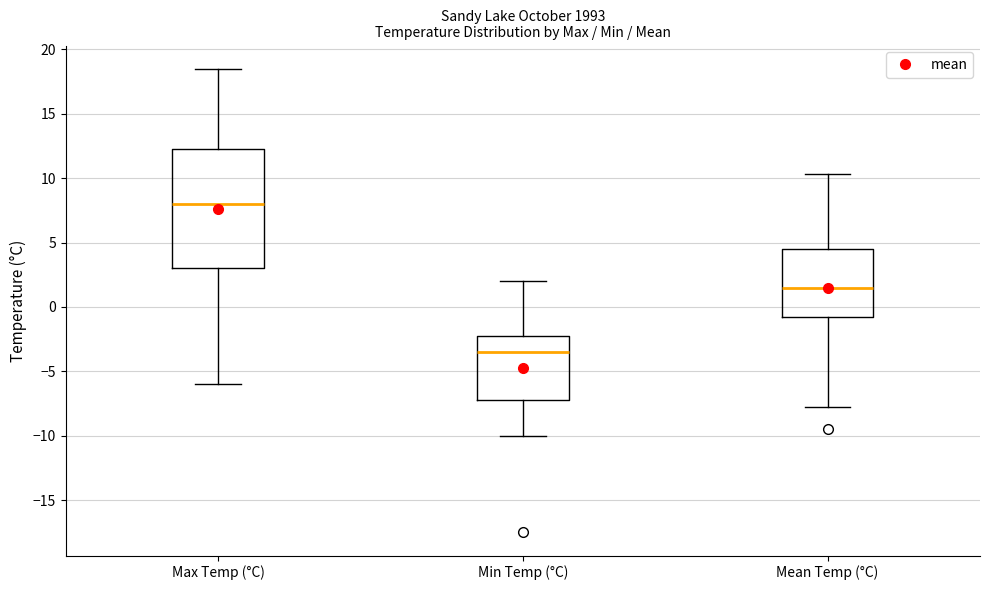

Where does the median line of the box for Min Temp (°C) sit on the y-axis? The values are not printed on the chart, so give them approximately, as read against the axis.

-3.5